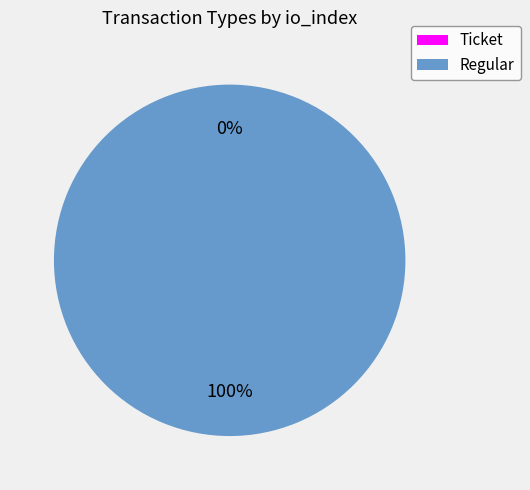

To the nearest percent, what is the difference between the Regular and Ticket slice percentages?

100%